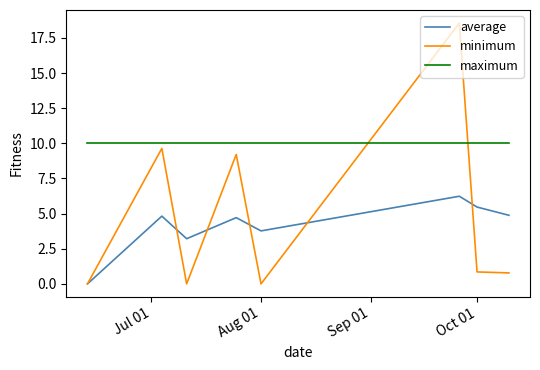

Rank the series by their maximum value, from lowest to highest.

average, maximum, minimum